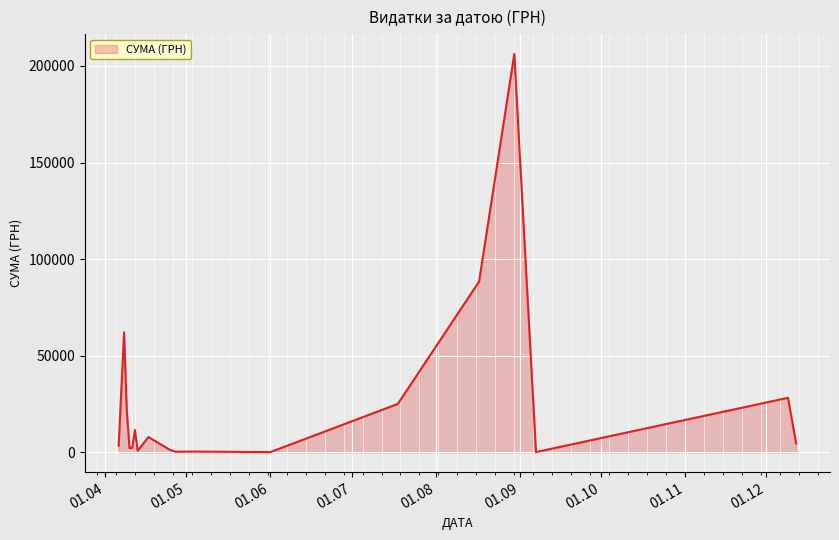

What is the difference between the maximum and minimum values?

206074.0